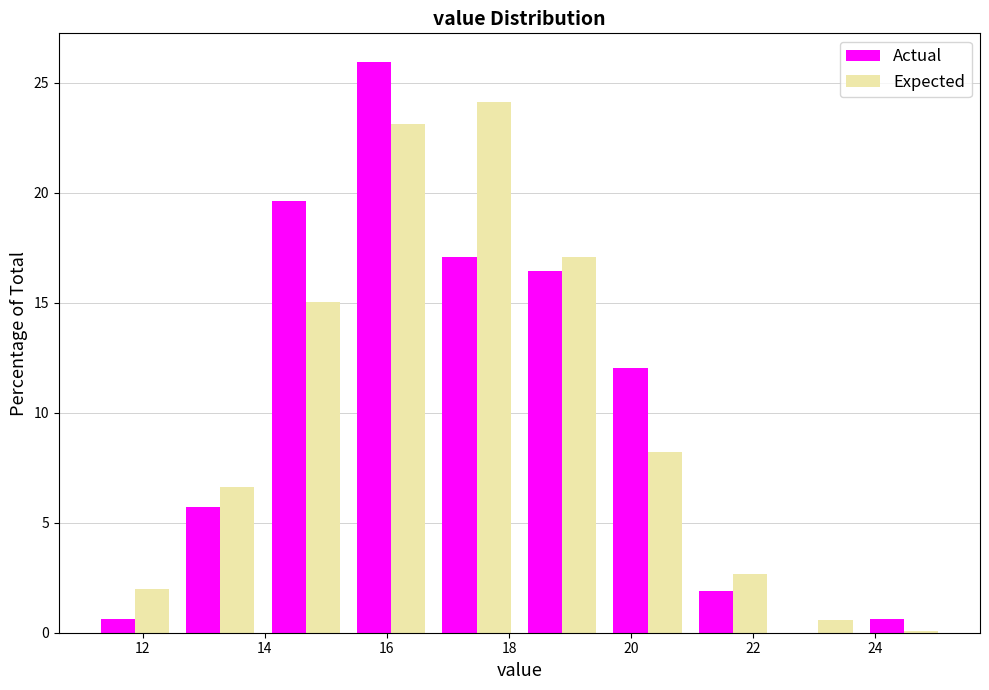

In the Actual series, which range on the x-axis has the tallest bar?

15.4 to 16.8